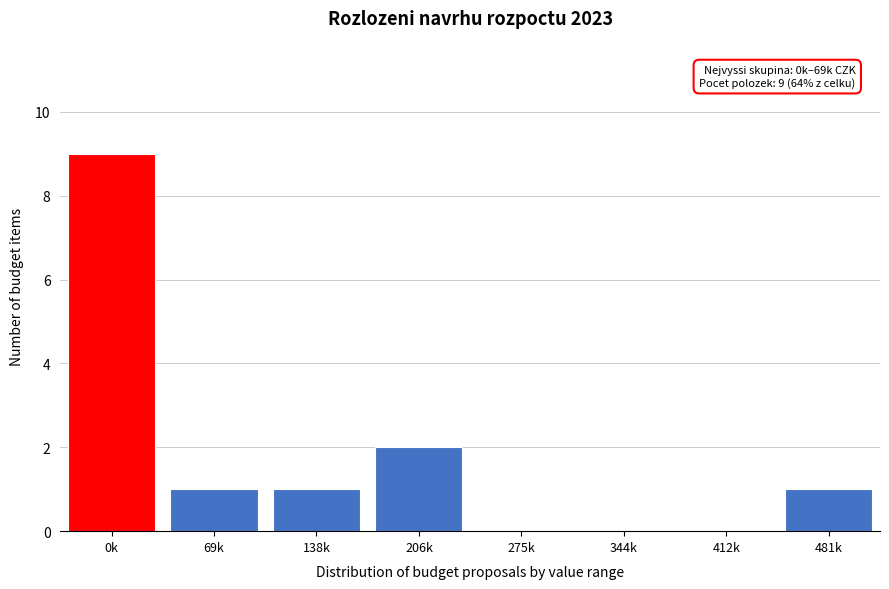

Reading left to right, transcribe all the data shown in this chart.

0k=9	69k=1	138k=1	206k=2	275k=0	344k=0	412k=0	481k=1